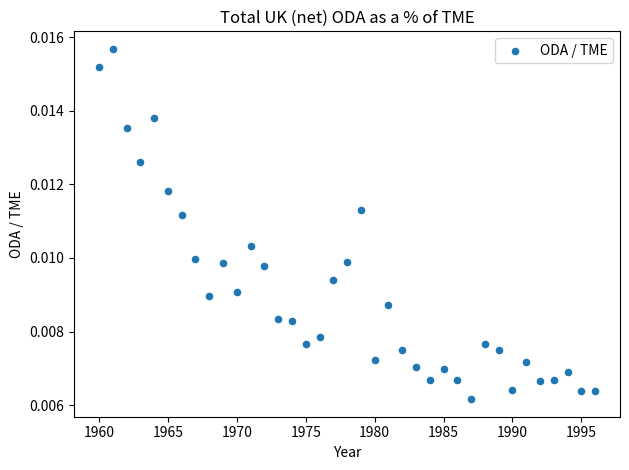

What is the range of X values (max minus min)?

36.0